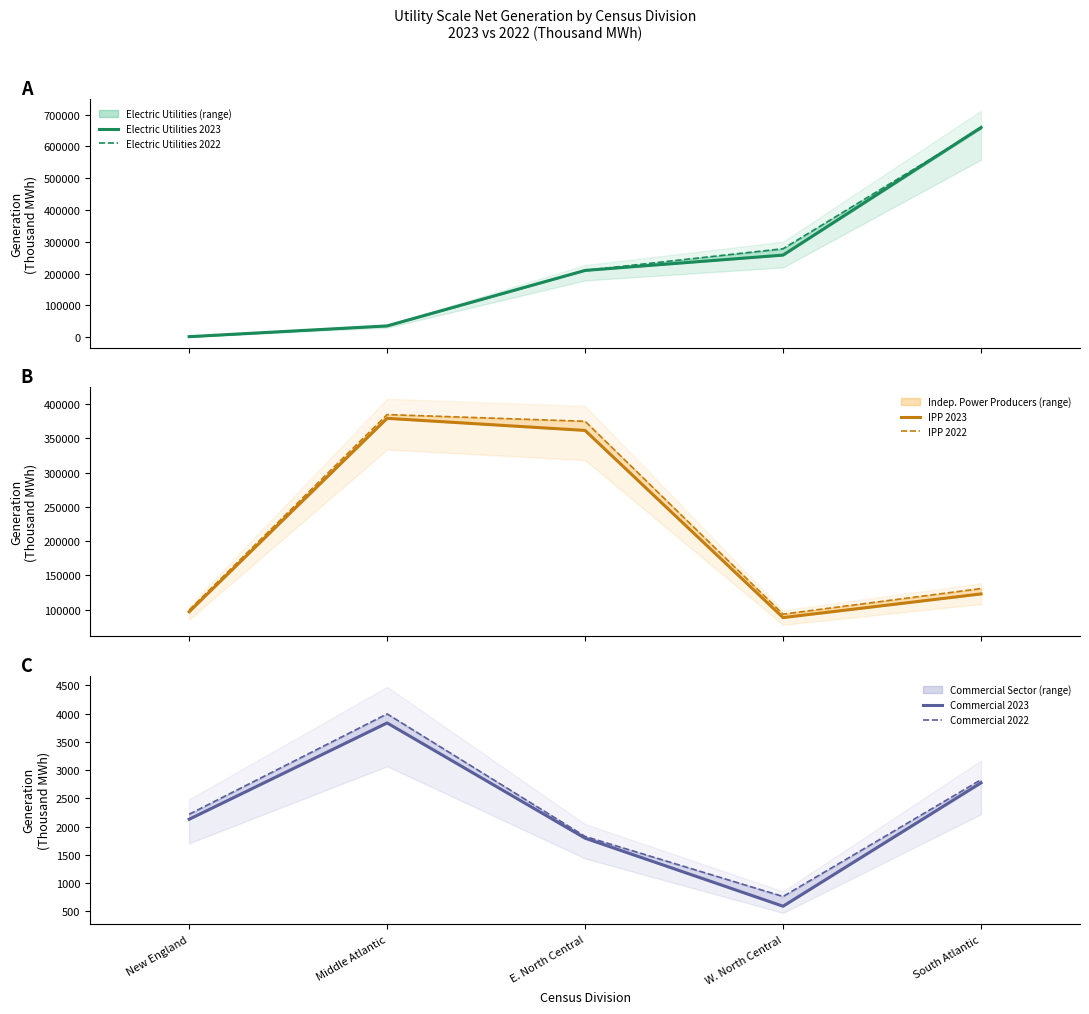

What is the average value of the Electric Utilities 2022 series?

236400